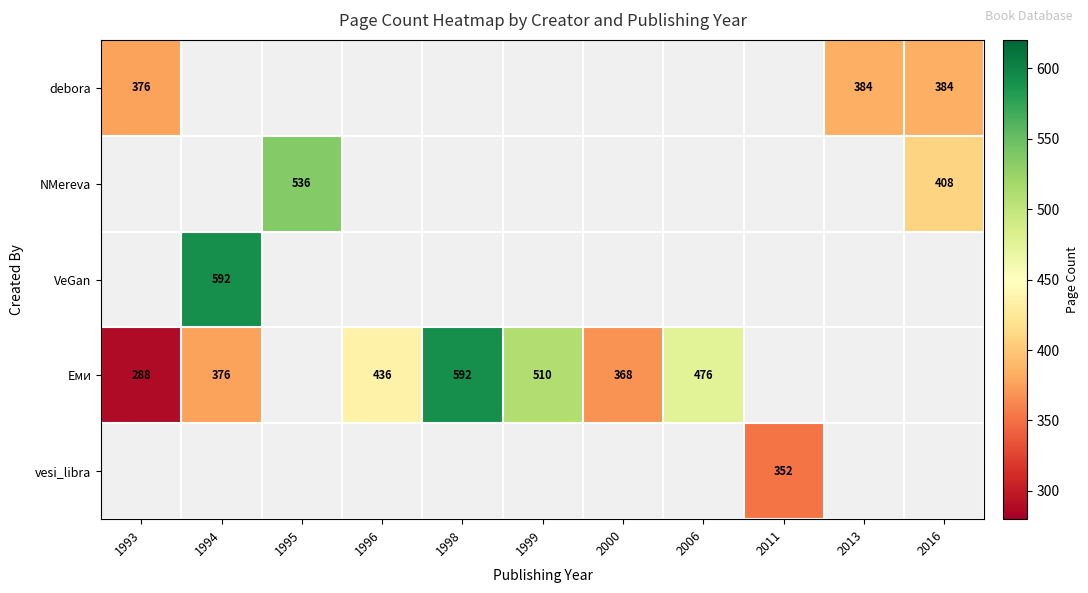

Is it true that NMereva equals 643 at 2016?

False